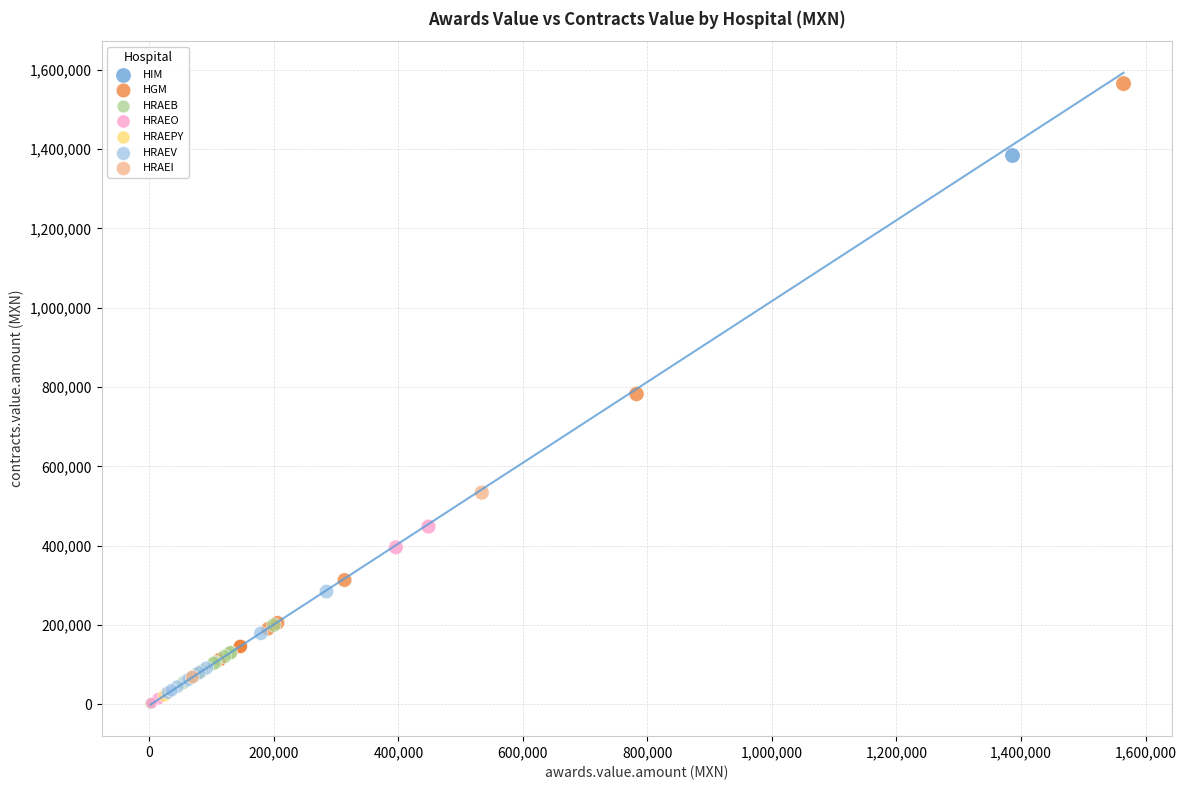

What are all the series names shown in the legend?

HIM, HGM, HRAEB, HRAEO, HRAEPY, HRAEV, HRAEI